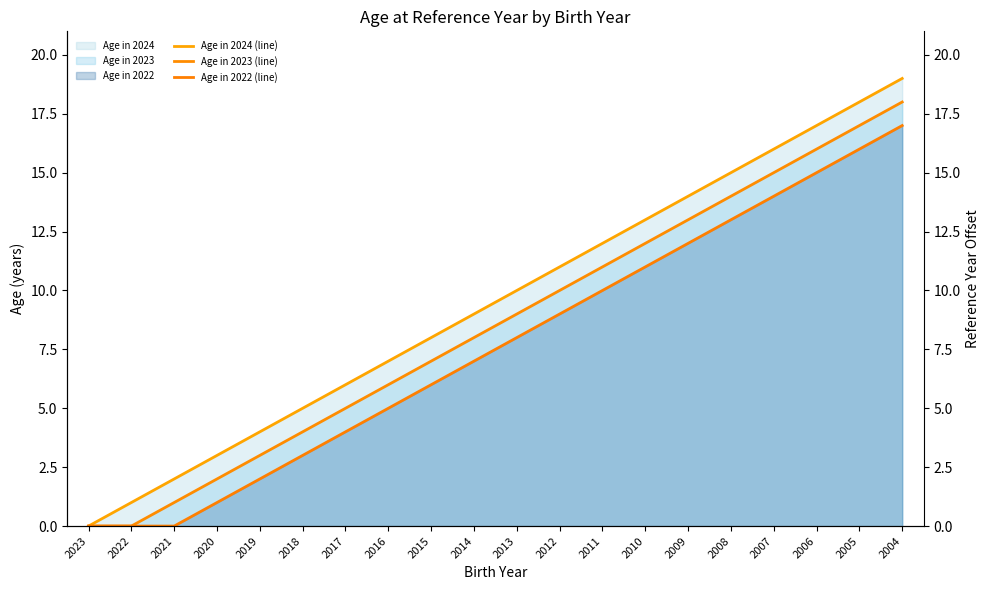

What is the approximate value of Age in 2024 (line) at 2021?

2